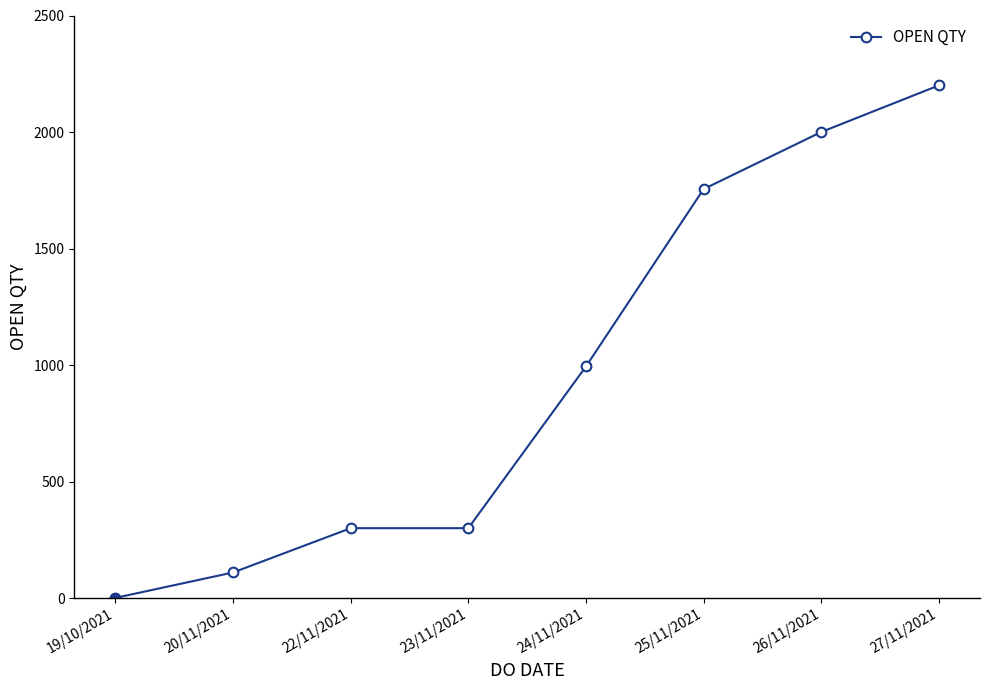

What is the label of the 2nd point from the left?

20/11/2021